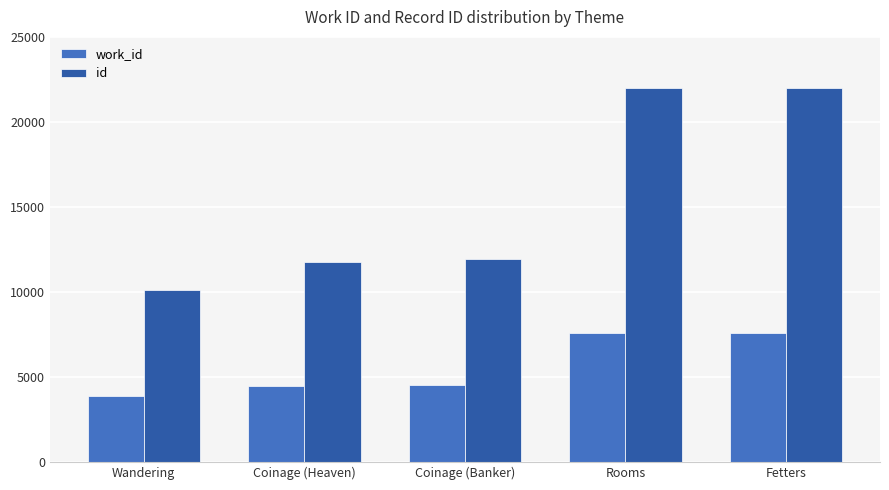

The id series shows 4354 at Wandering. True or false?

False